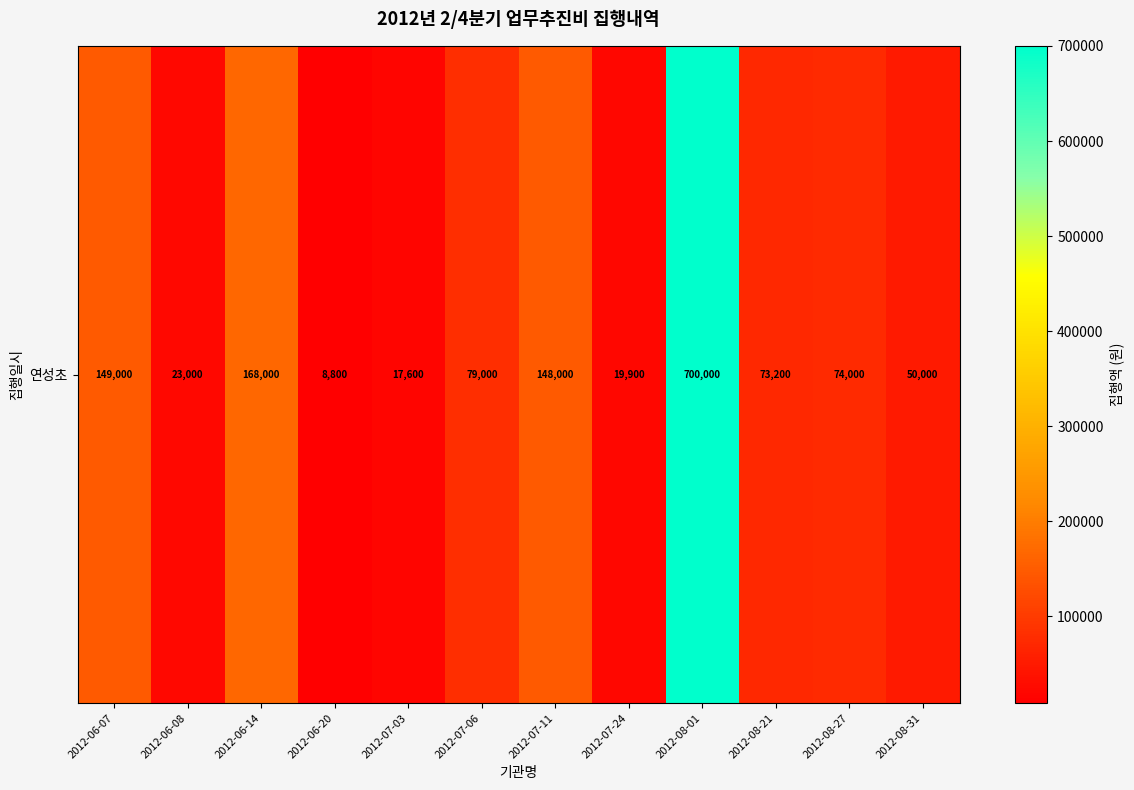

Rank the categories by value from highest to lowest.

2012-08-01, 2012-06-14, 2012-06-07, 2012-07-11, 2012-07-06, 2012-08-27, 2012-08-21, 2012-08-31, 2012-06-08, 2012-07-24, 2012-07-03, 2012-06-20